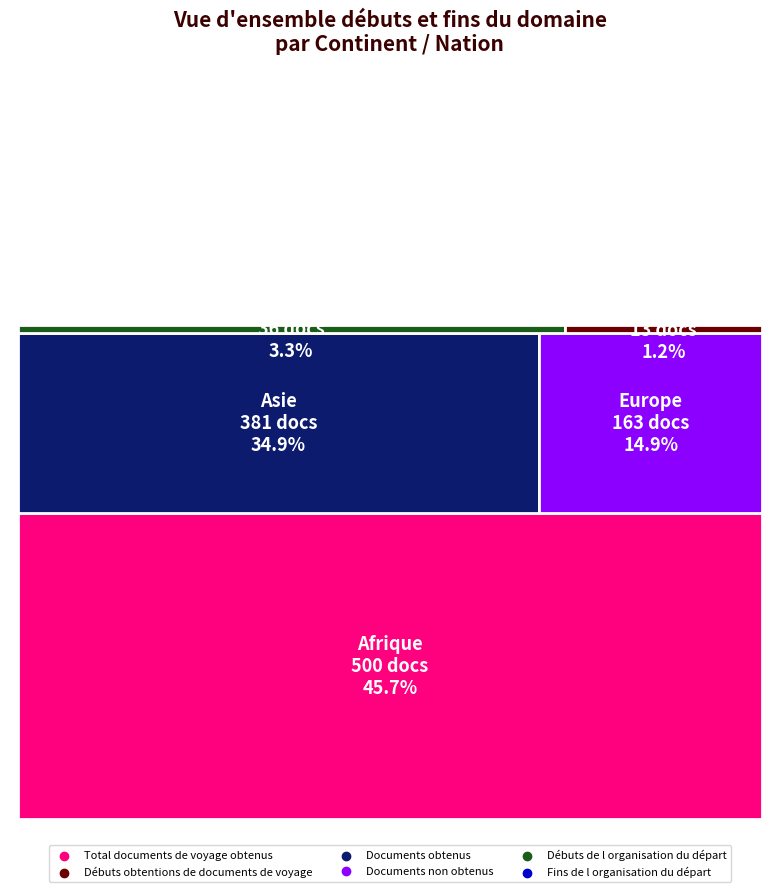

Is the value of Documents non obtenus at Europe greater than the value of Documents obtenus at Europe?

No